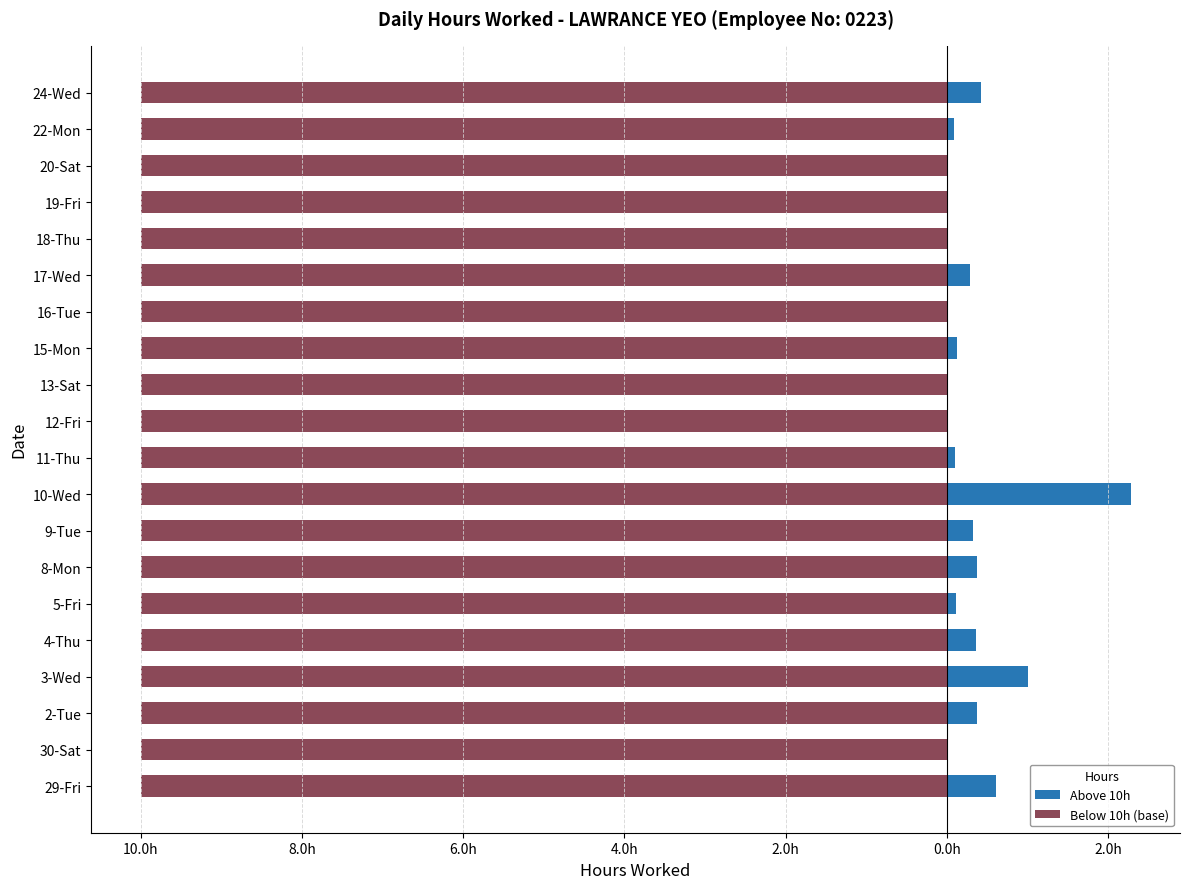

Is the value of Below 10h (base) at 2.0h greater than the value of Above 10h at 18?

Yes